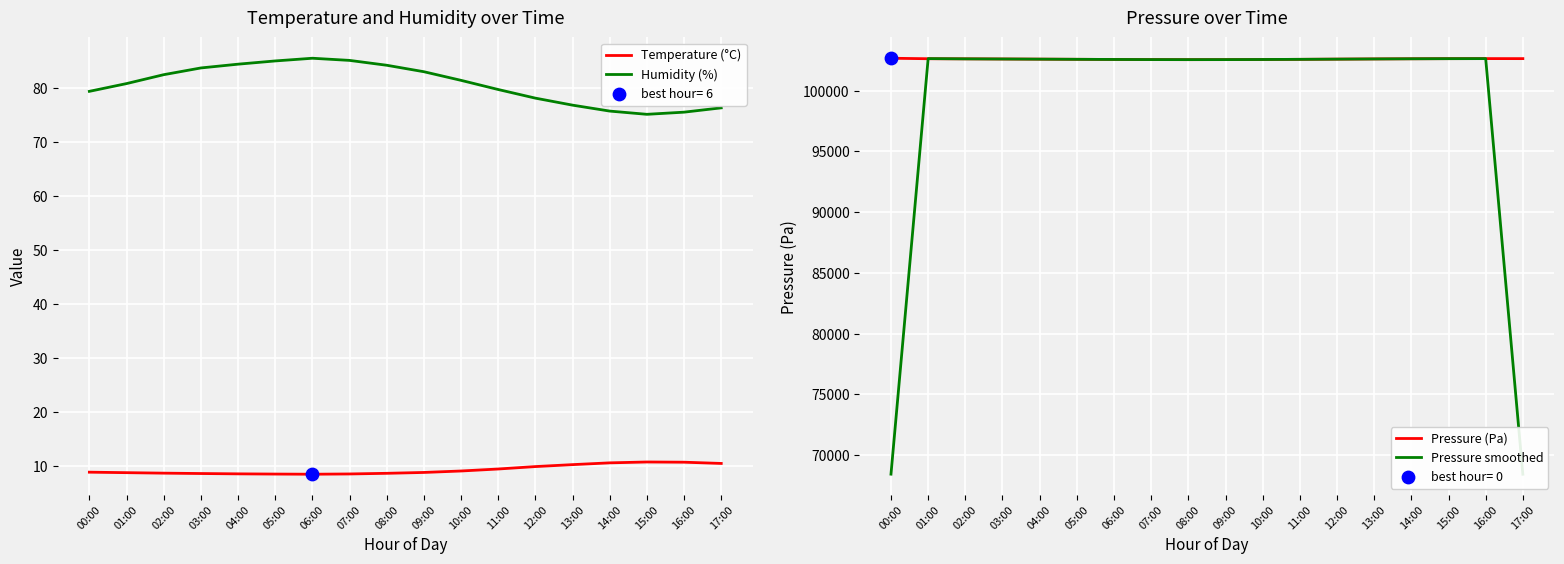

At how many categories does at least one series exceed 5771?

18